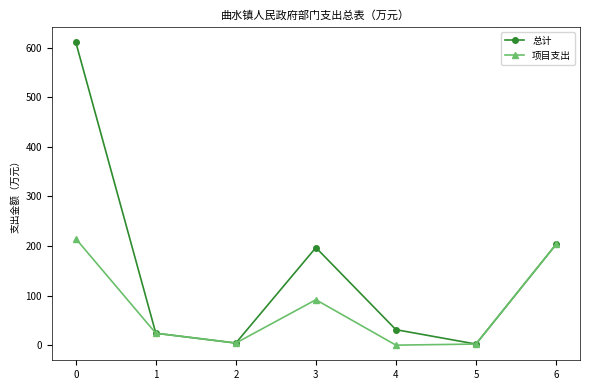

What are all the series names shown in the legend?

总计, 项目支出